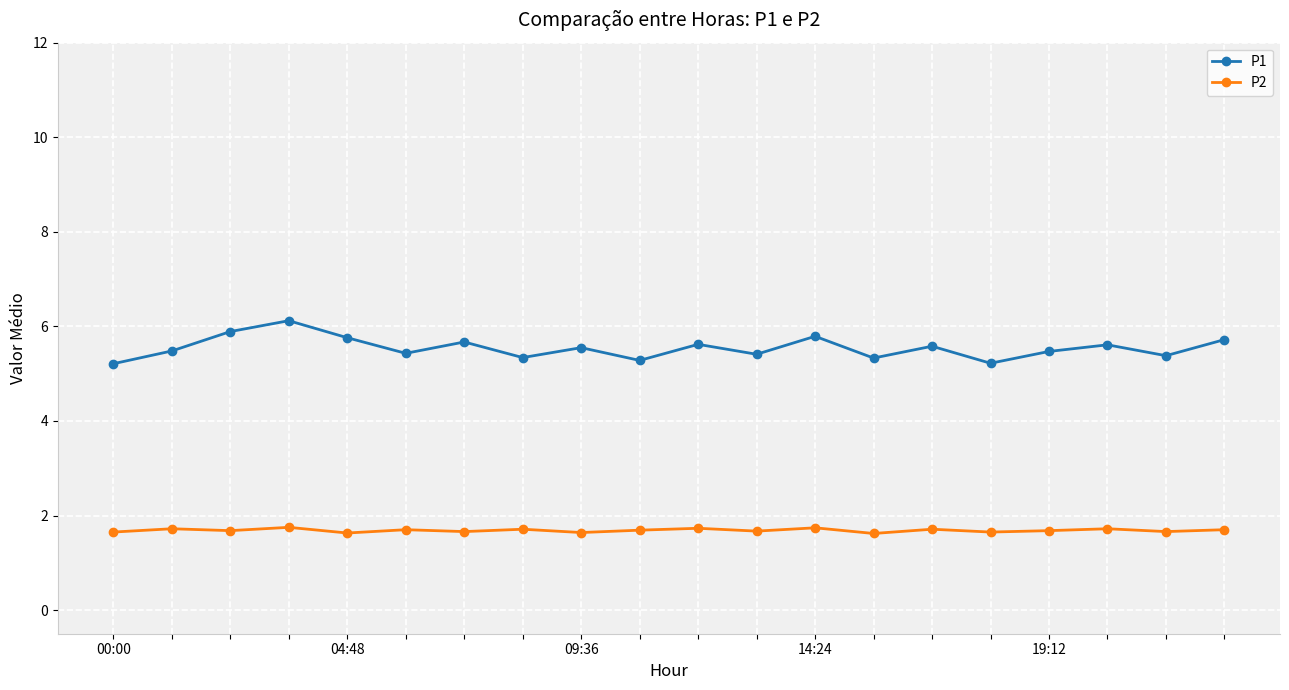

How many distinct data groups are displayed?

2